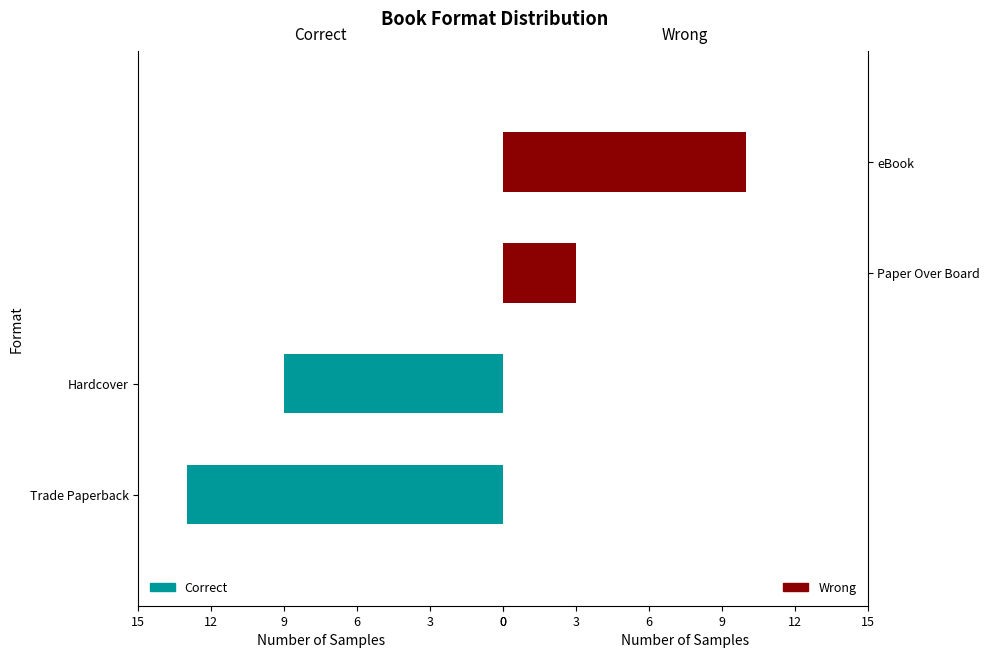

What is the value of the Correct bar at the 2nd from the left?

-9